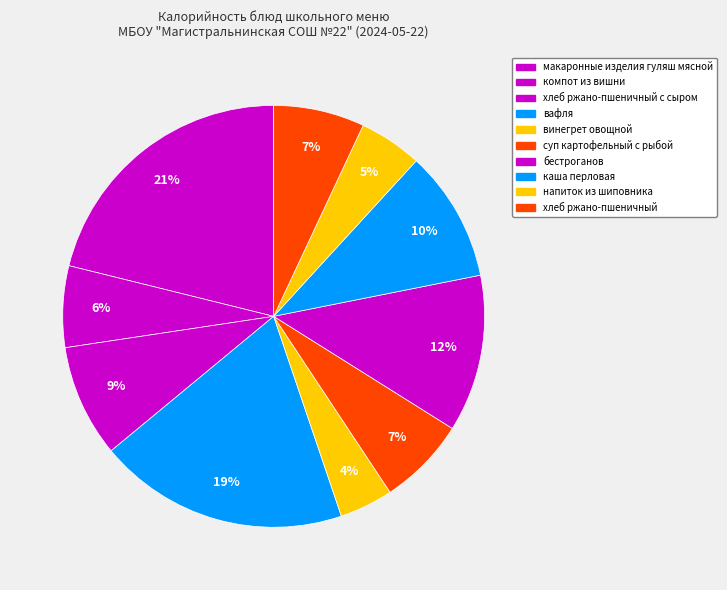

True or false: вафля accounts for 19% of the total.

True